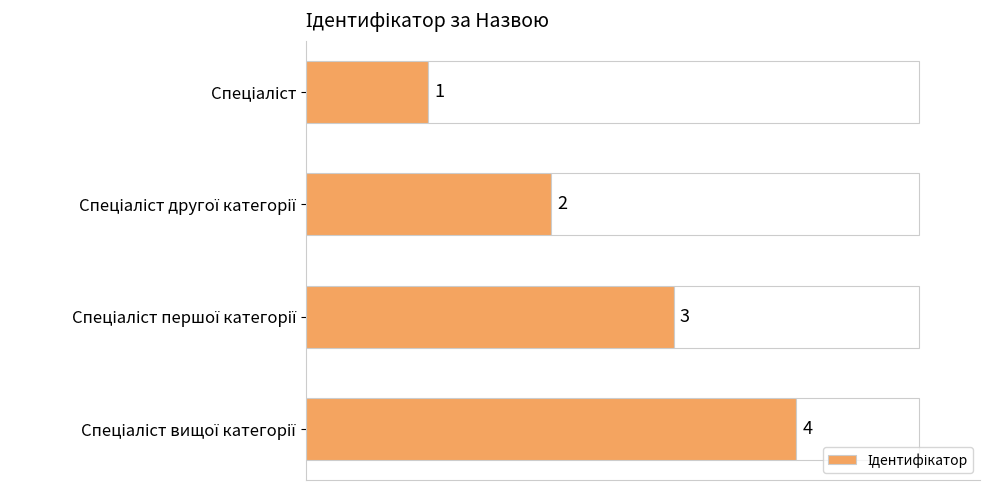

How many data points are above 3?

1